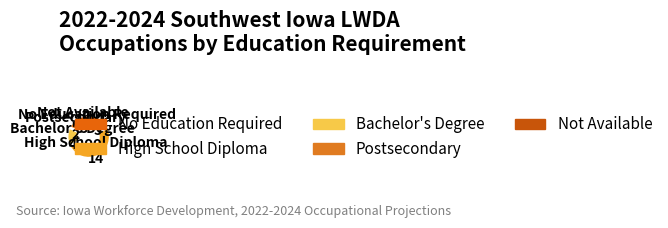

Count the number of slices in the pie.

5